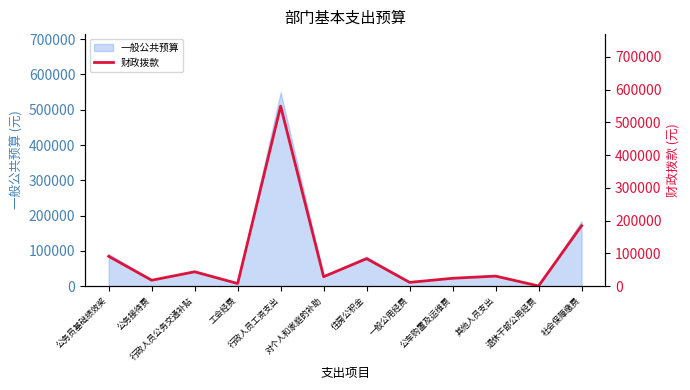

What is the label of the 2nd point from the left?

公务接待费